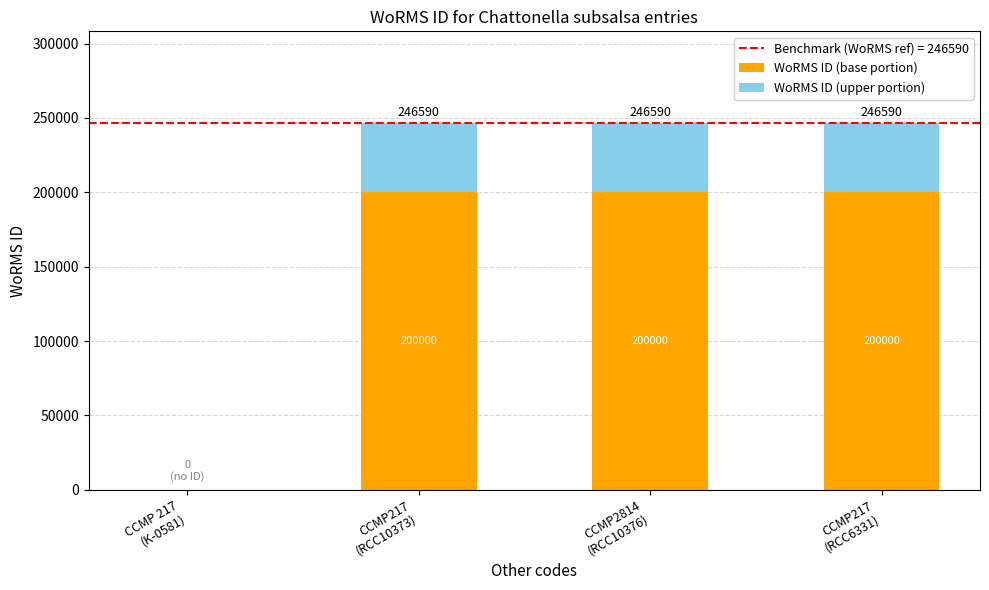

What is the highest value of the WoRMS ID (base portion) series?

200000